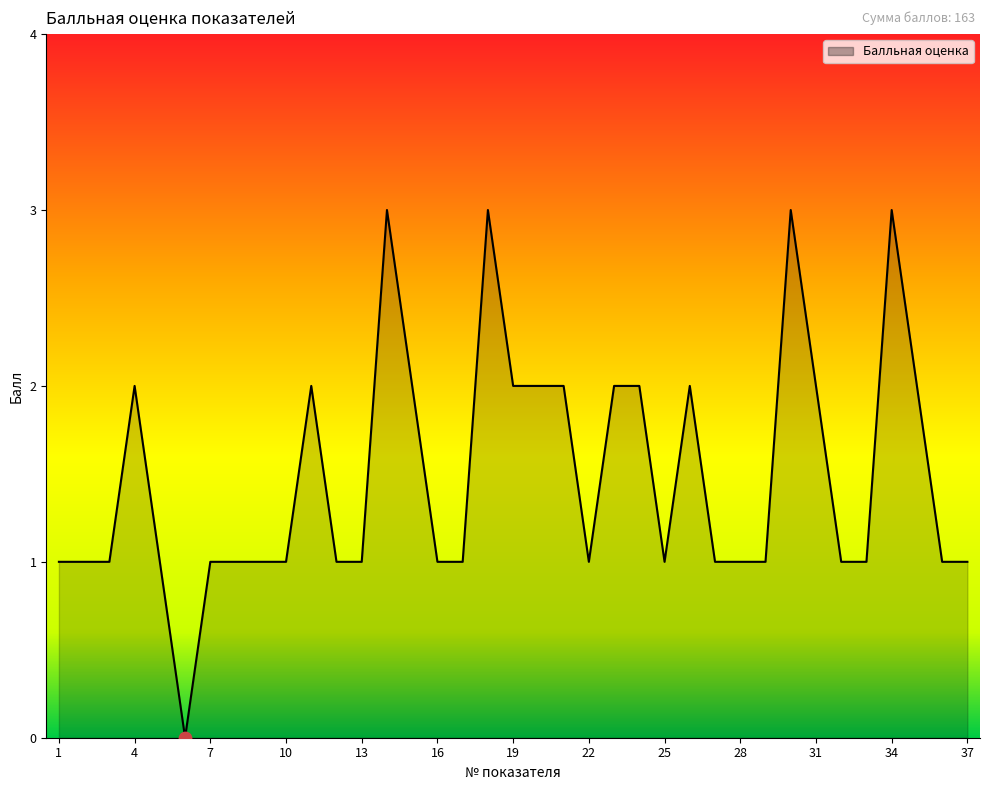

What is the difference between the maximum and minimum values?

3